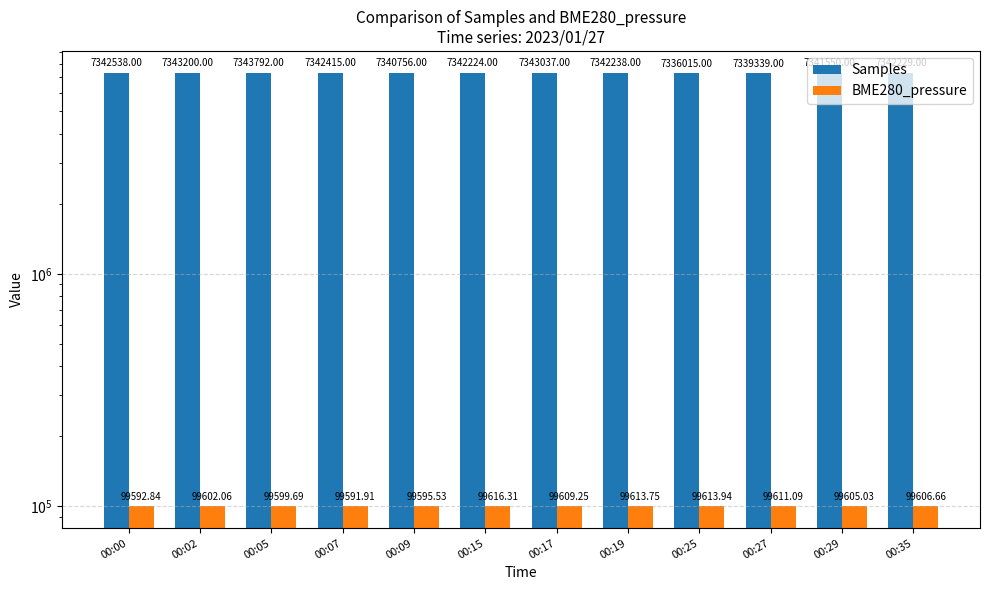

How many values in the Samples series exceed 7342238?

5